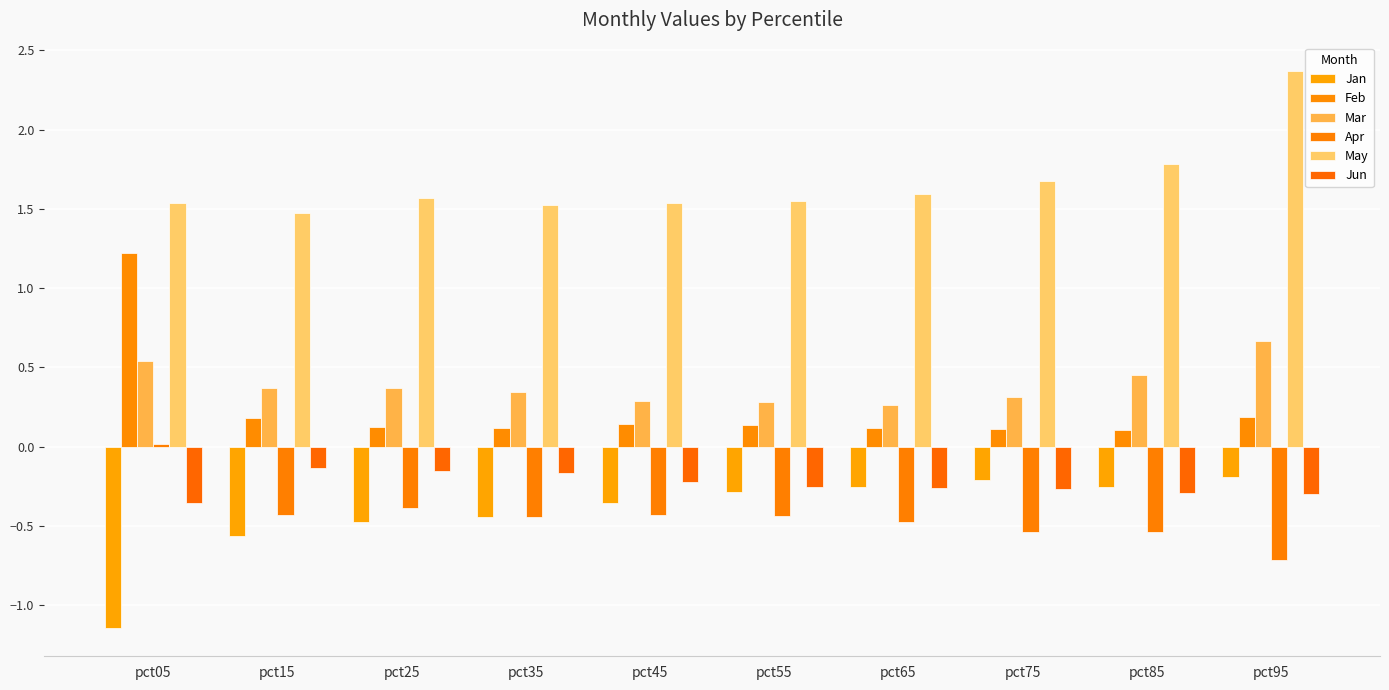

How many groups of bars are there?

10